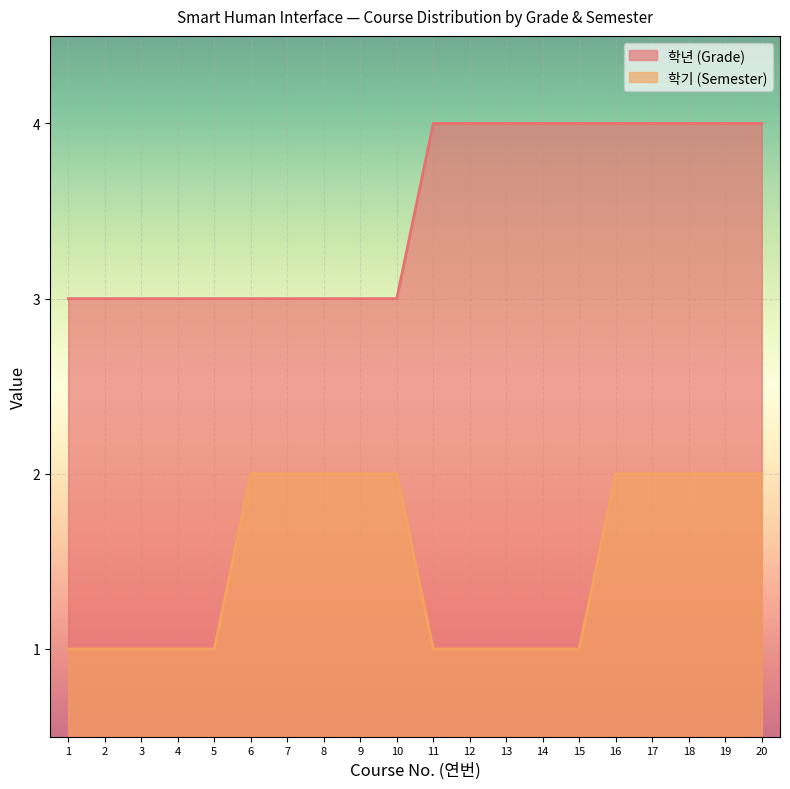

How many categories are shown in the chart?

20